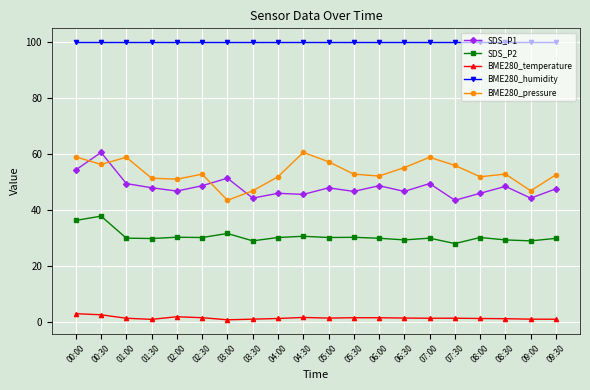

What is the label of the 17th point from the left?

08:00